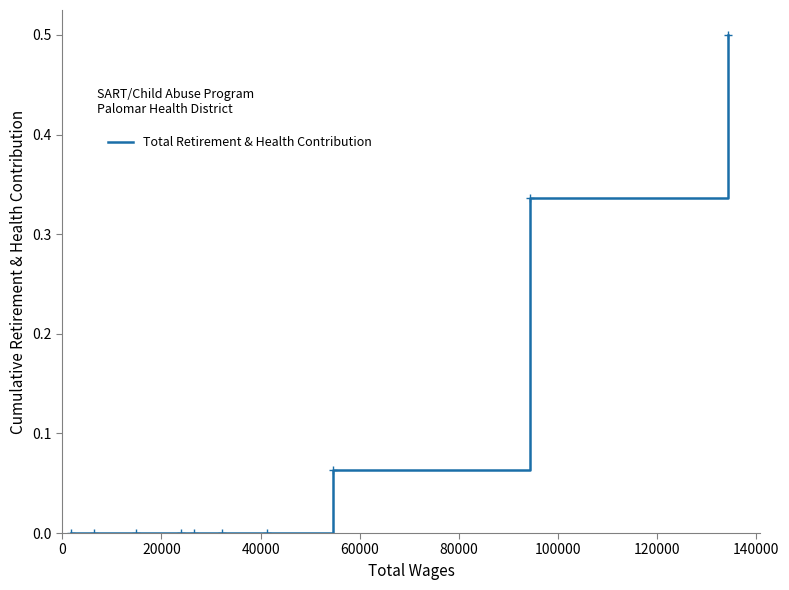

What is the greatest value displayed?

0.5